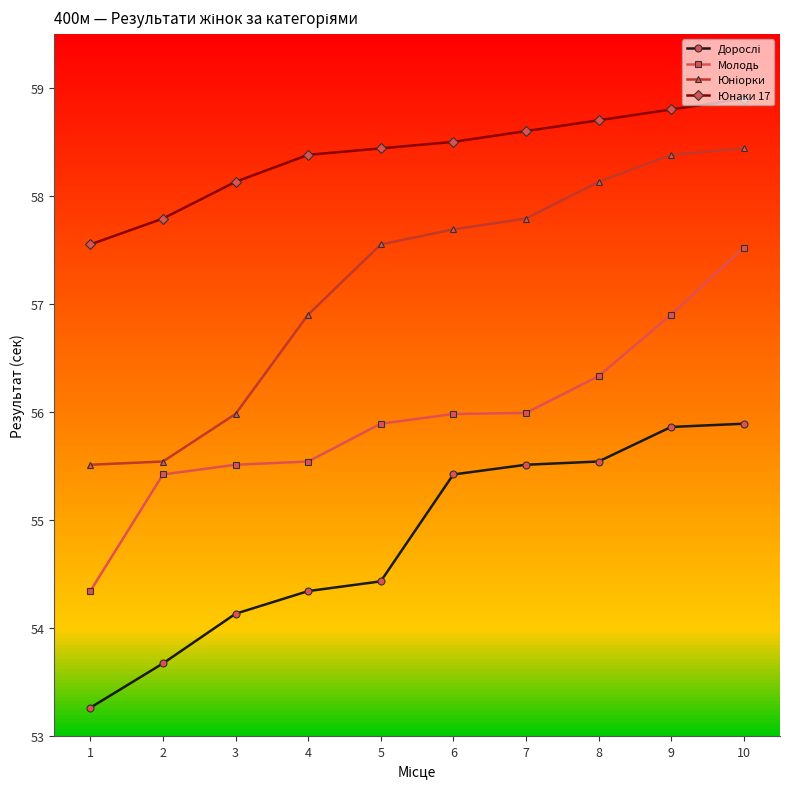

True or false: Юнаки 17 has a value of 58.5 at 6.

True